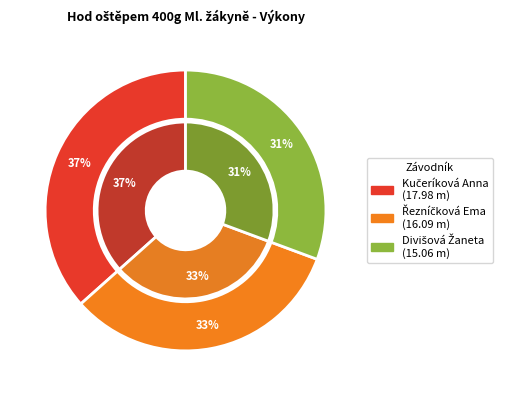

What percentage do Kučeríková Anna and Divišová Žaneta together represent?

67.3%